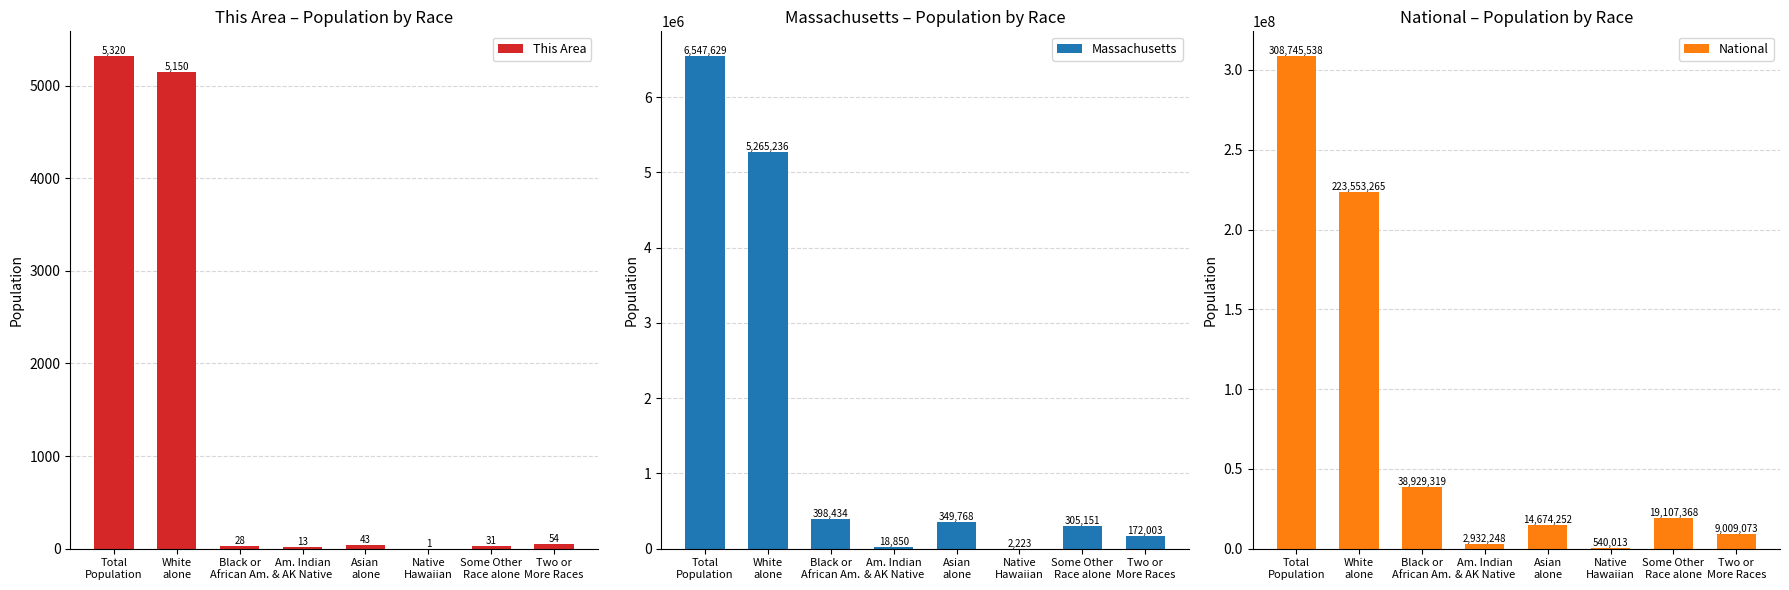

What is the greatest value displayed?

308745538